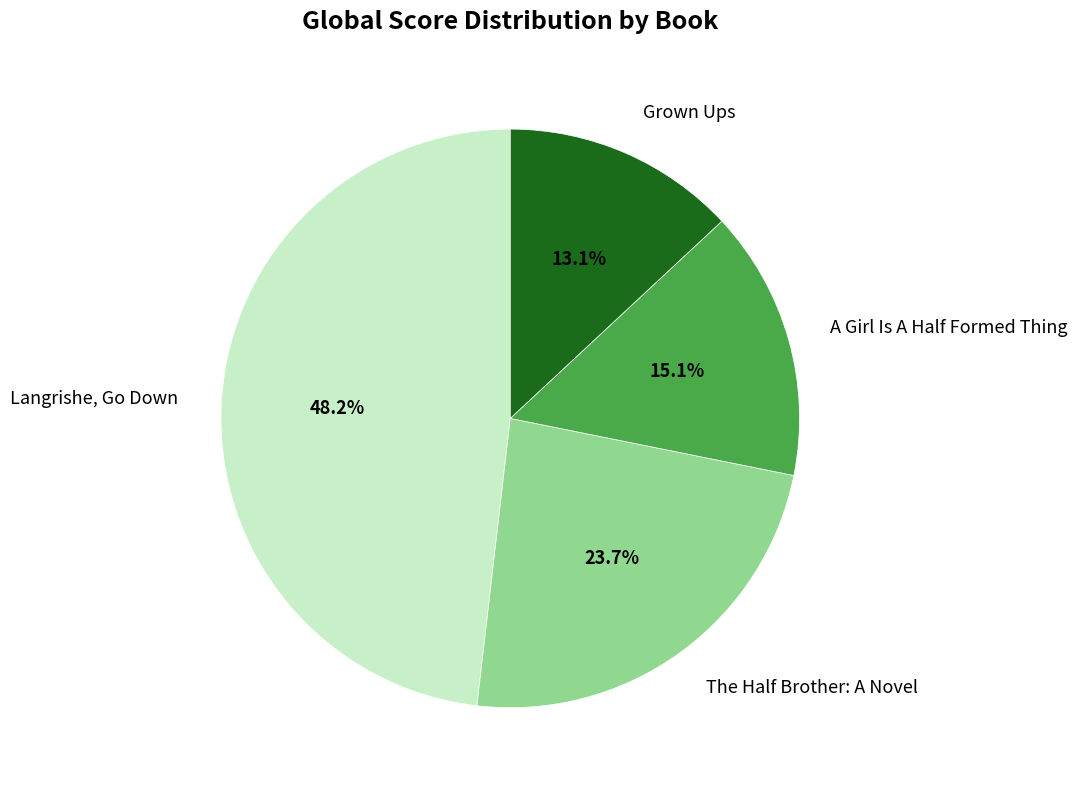

To the nearest percent, what portion does A Girl Is A Half Formed Thing represent?

15%